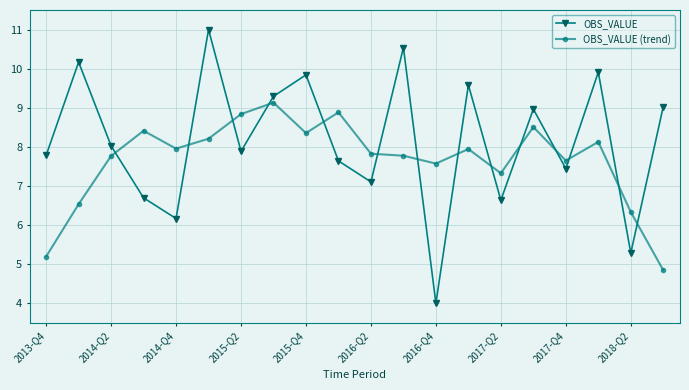

What is the maximum value shown in the chart?

11.0